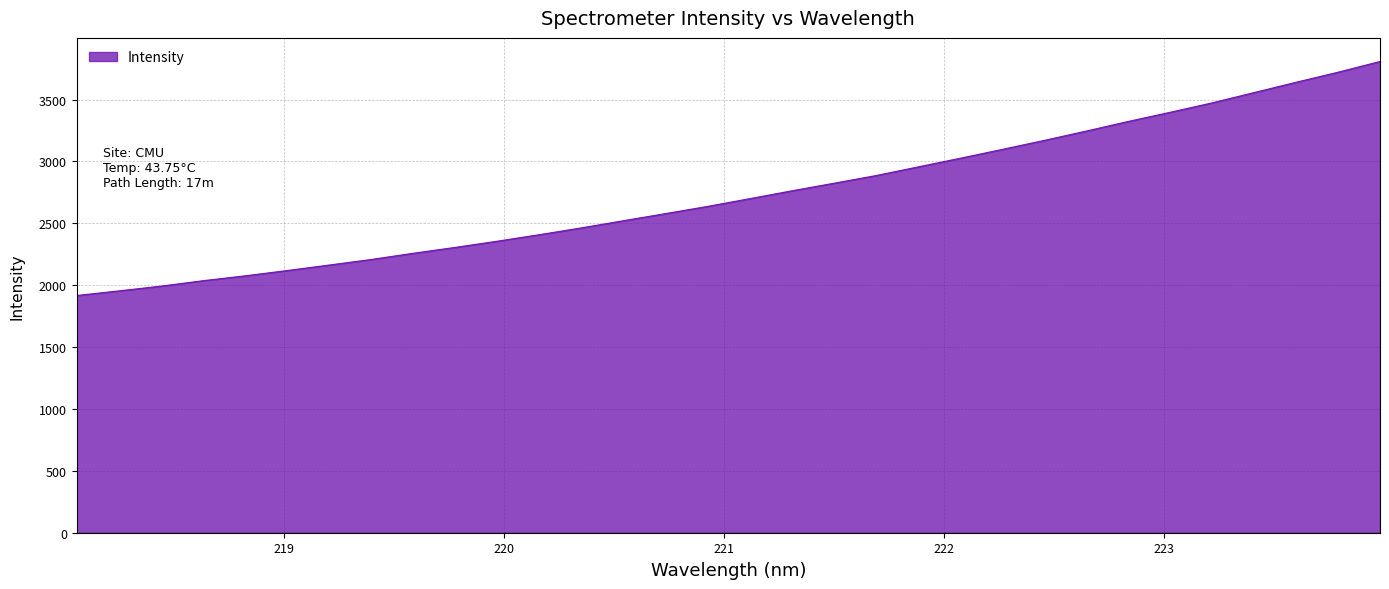

What is the difference between the maximum and minimum values?

1891.0